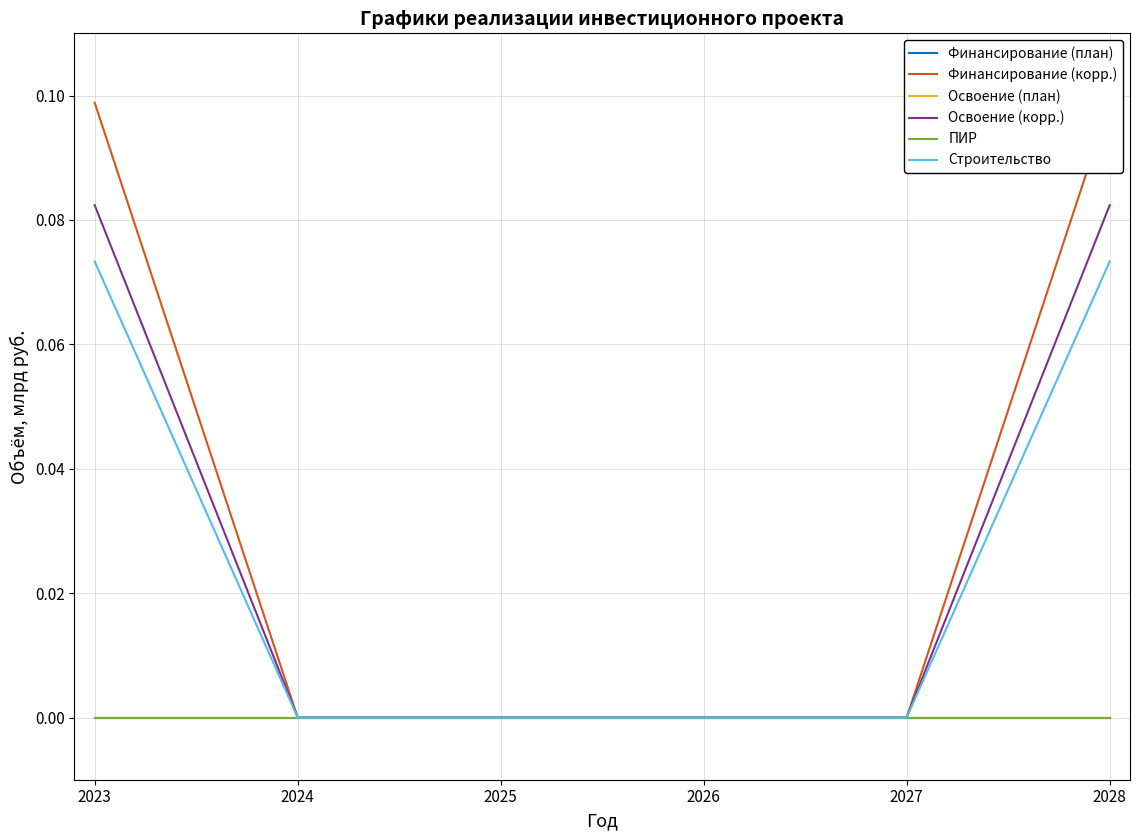

Which series changed the most between 2023 and 2028?

Финансирование (план)